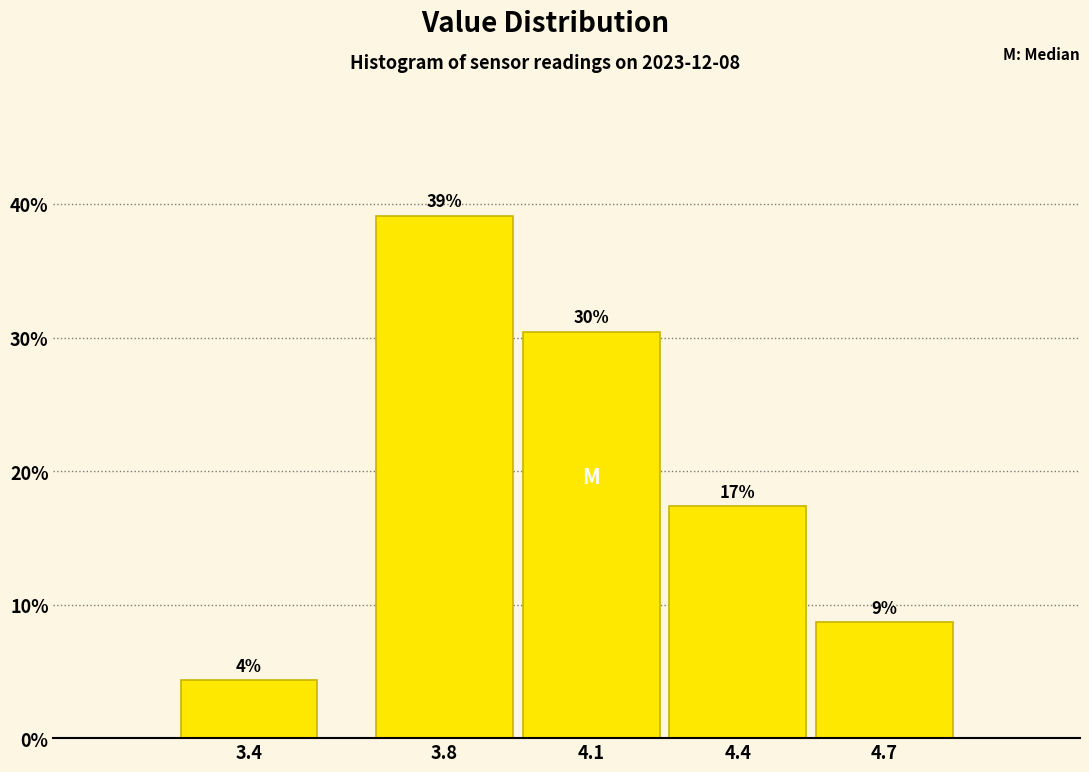

How many bars are there in total?

5